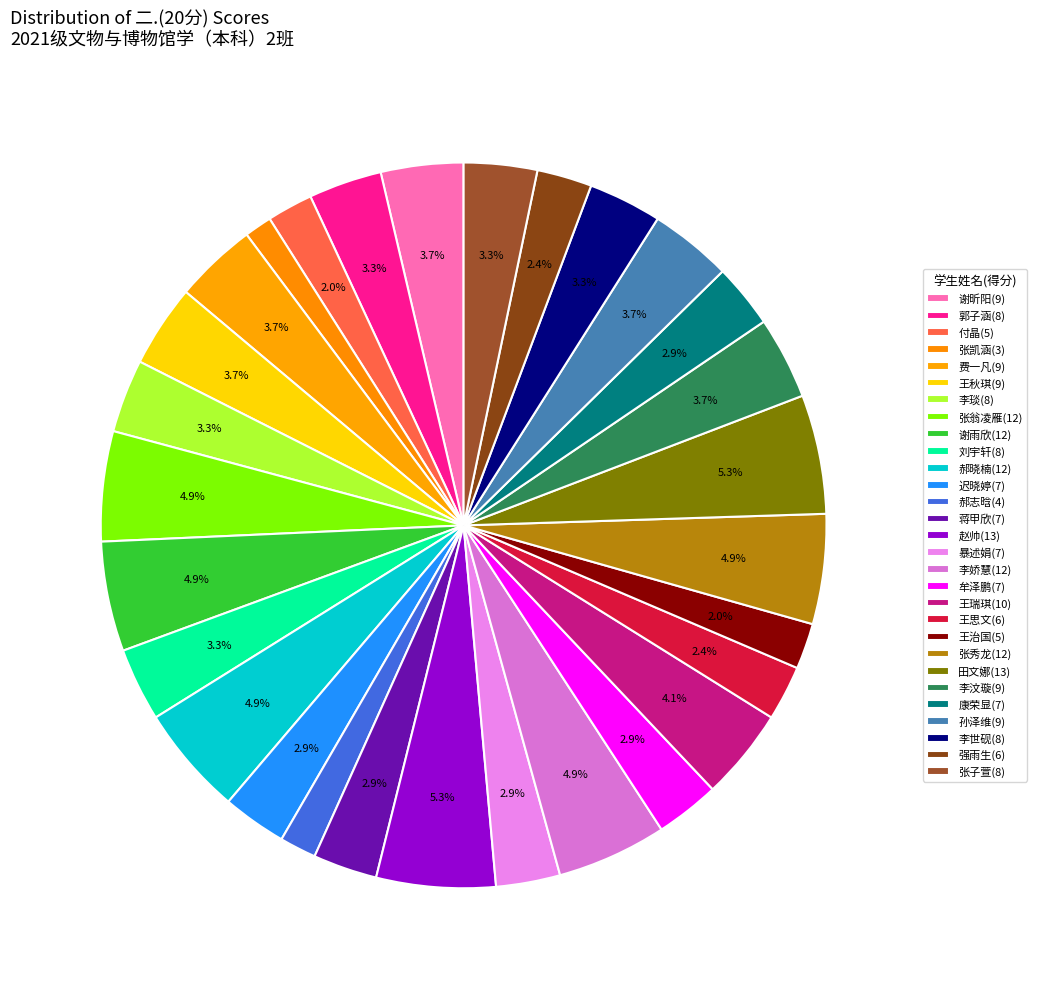

Does 李汶璇(9) account for over 50% of the chart?

No